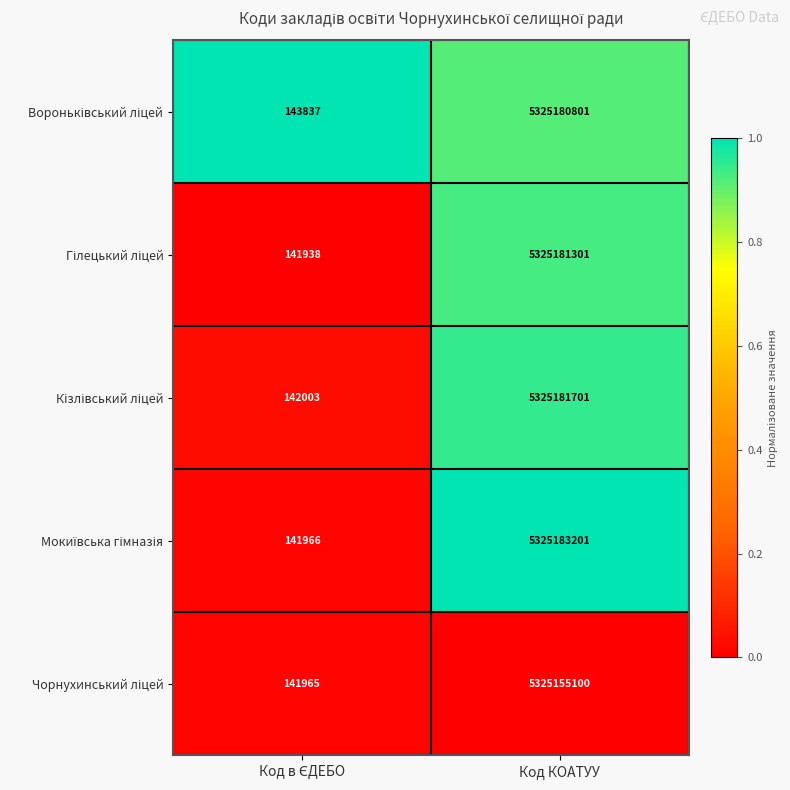

At which category is the sum across all series the highest?

Код КОАТУУ